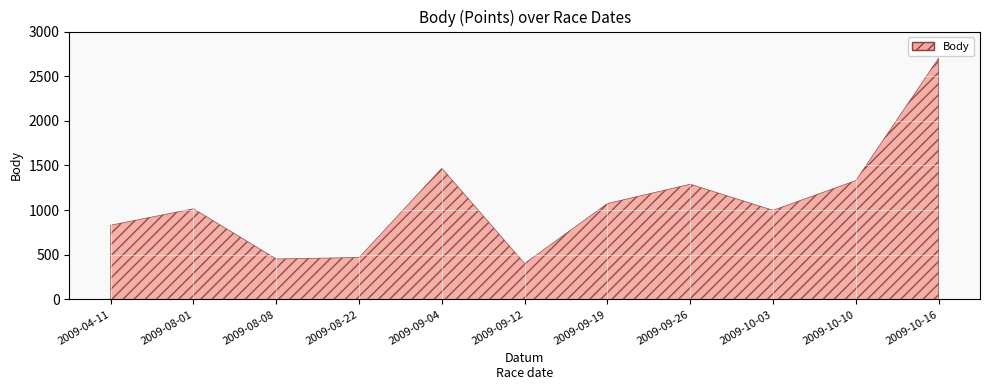

What position from the left is 2009-09-26?

8